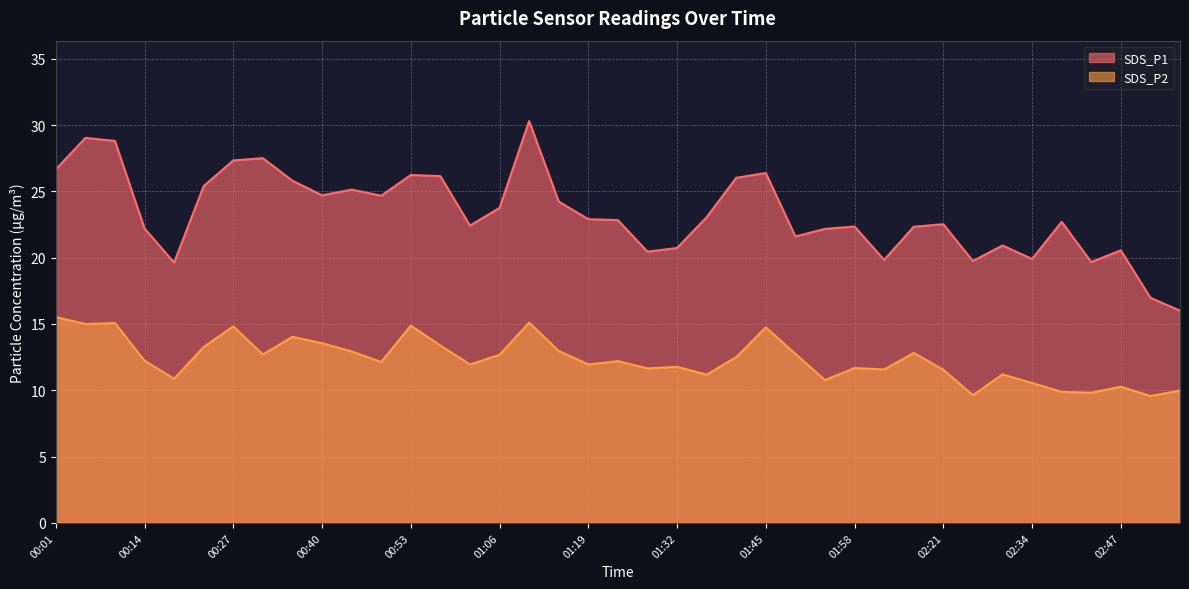

What is the average value of the SDS_P2 series?

12.3